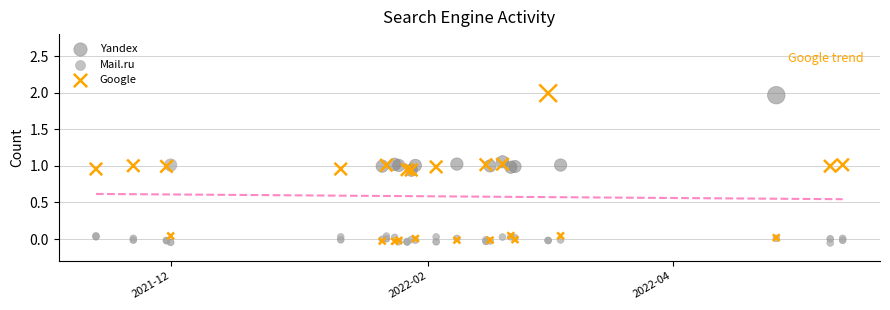

Which series reaches the maximum Y coordinate?

Google